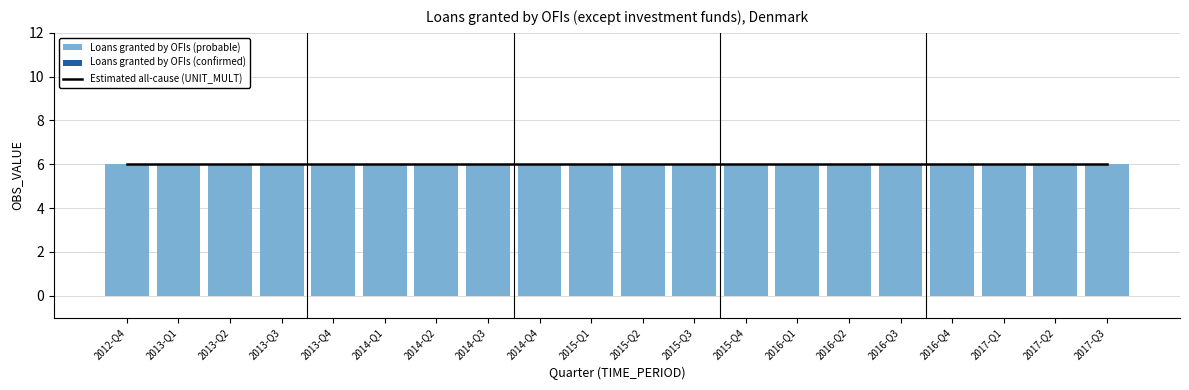

Between 2014-Q3 and 2016-Q2, which series saw the biggest shift?

Estimated all-cause (UNIT_MULT)